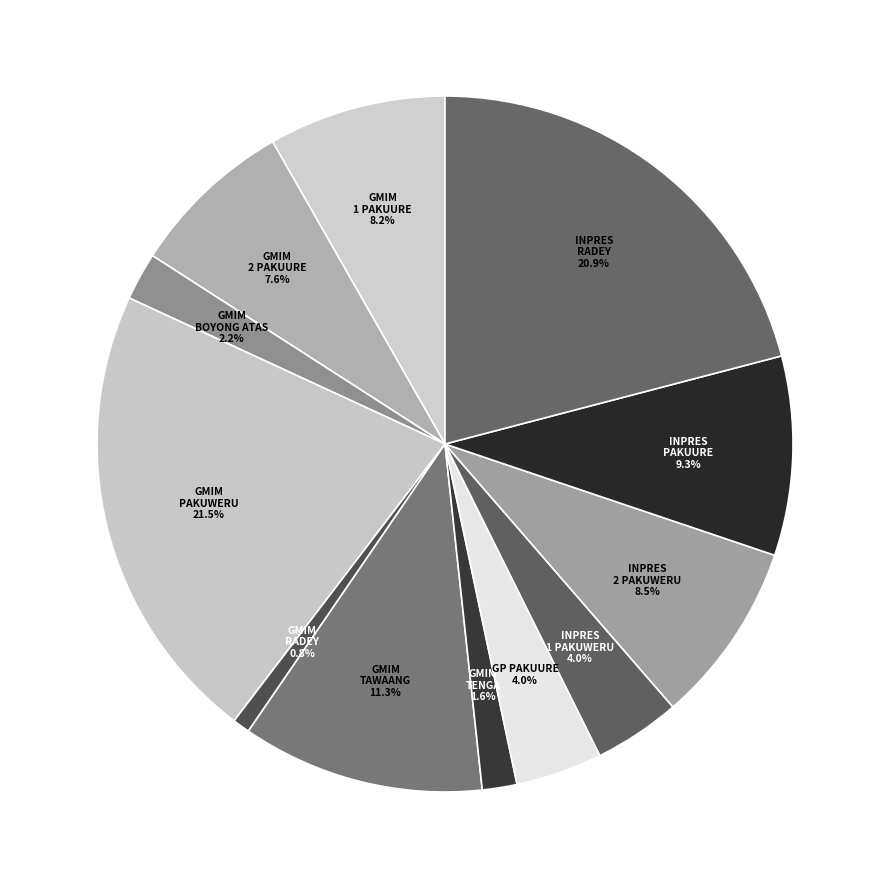

Rank the categories by value from highest to lowest.

SD GMIM PAKUWERU, SD INPRES RADEY, SD GMIM TAWAANG, SD INPRES PAKUURE, SD INPRES 2 PAKUWERU, SD GMIM 1 PAKUURE, SD GMIM 2 PAKUURE, SD GP PAKUURE, SD INPRES 1 PAKUWERU, SD GMIM BOYONG ATAS, SD GMIM TENGA, SD GMIM RADEY